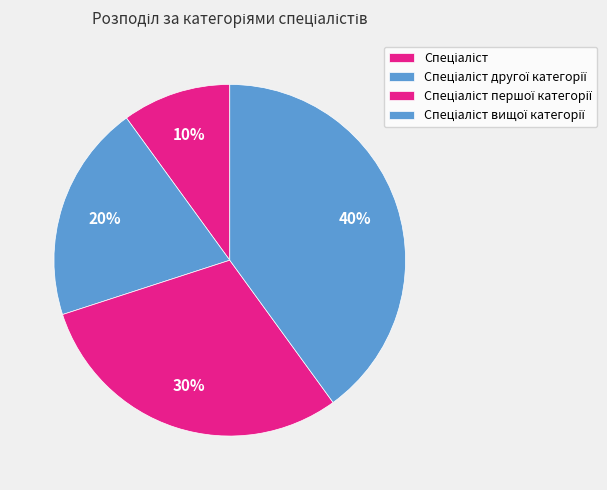

How many slices are in this pie chart?

4